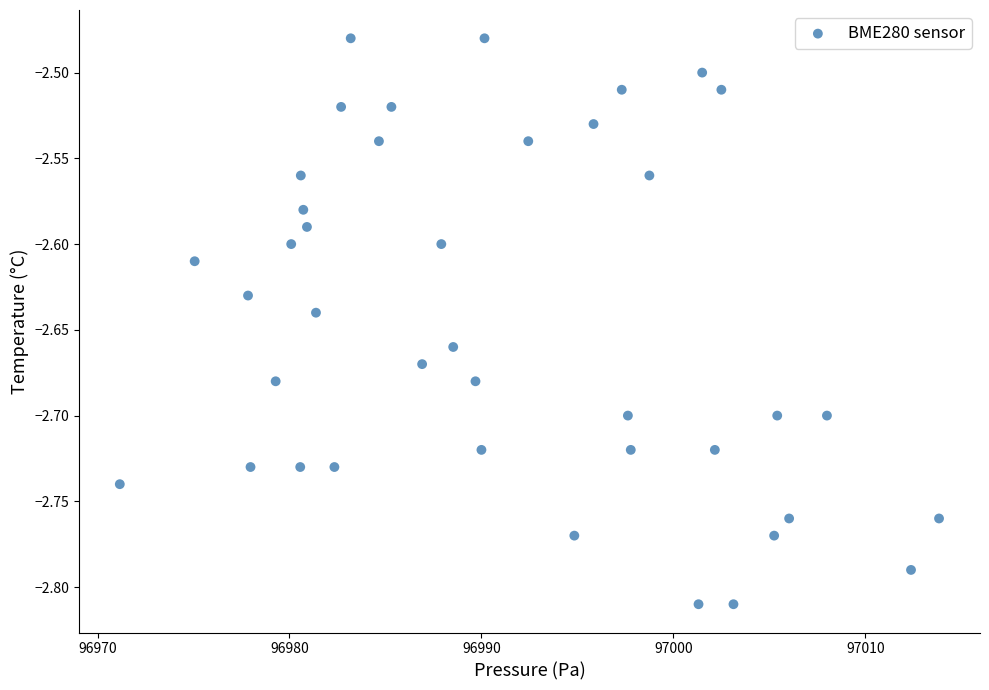

What is the range of Y values (max minus min)?

0.3